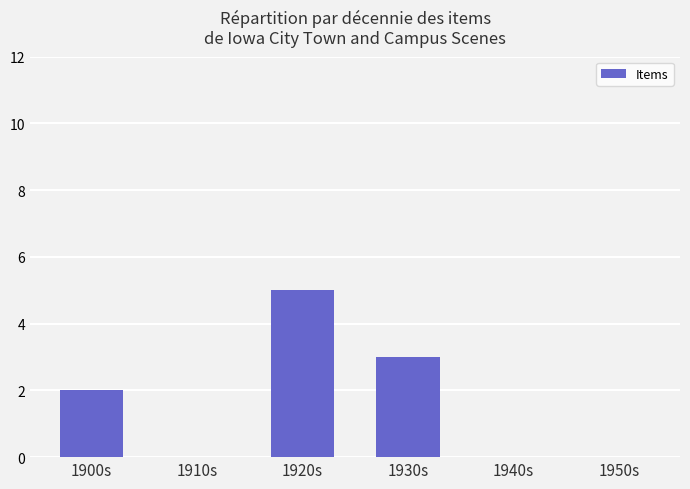

The chart shows a value of 0 at 1940s. True or false?

True